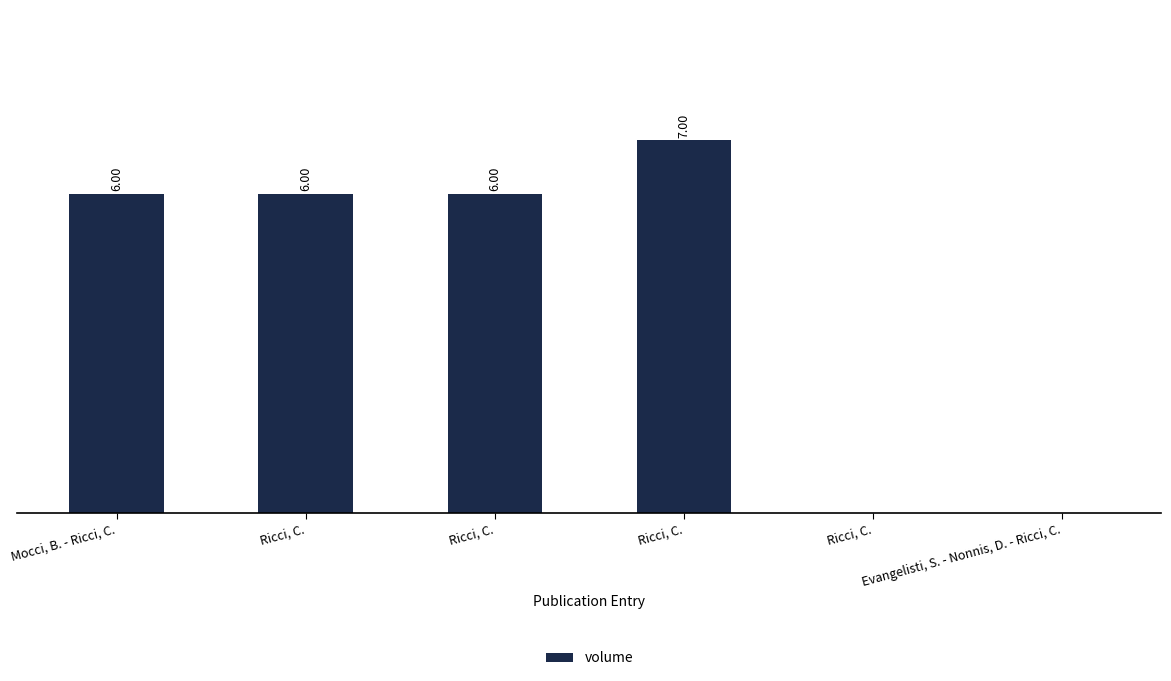

Where does the data first go above 6?

Ricci, C.